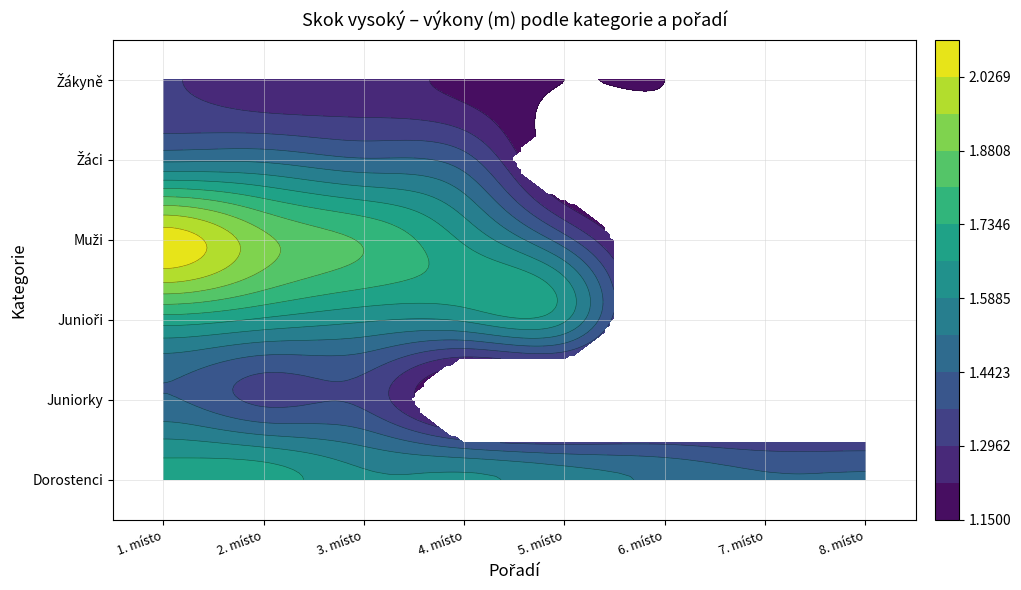

Reading left to right, what are all the values shown in this chart?

Dorostenci: 1.7	1.7	1.6	1.6	1.6	1.5	1.4	1.4
Juniorky: 1.4	1.4	1.4	0.0	0.0	0.0	0.0	0.0
Junioři: 1.7	1.6	1.6	1.6	1.6	0.0	0.0	0.0
Muži: 2.1	1.9	1.8	1.6	1.4	0.0	0.0	0.0
Žáci: 1.5	1.5	1.4	1.4	0.0	0.0	0.0	0.0
Žákyně: 1.3	1.2	1.2	1.2	1.1	1.1	0.0	0.0